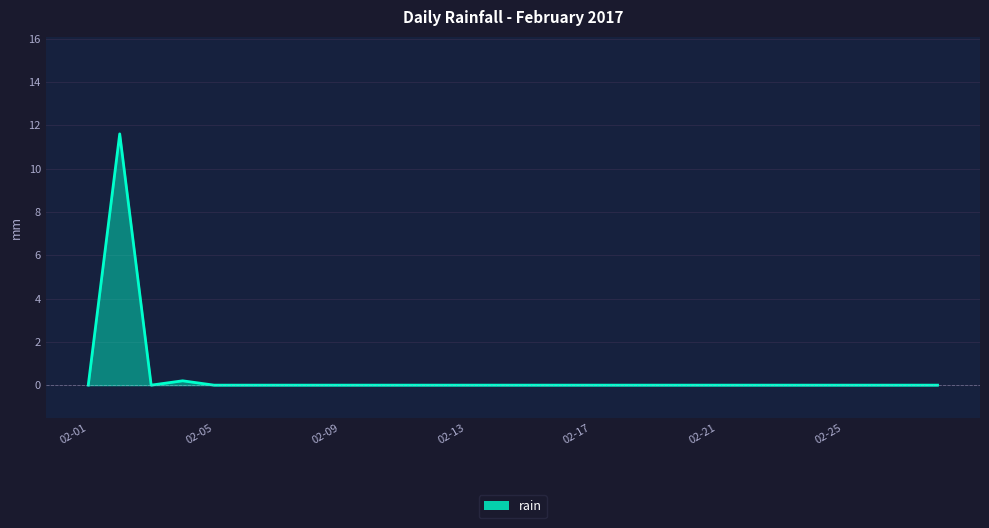

What is the greatest value displayed?

11.6